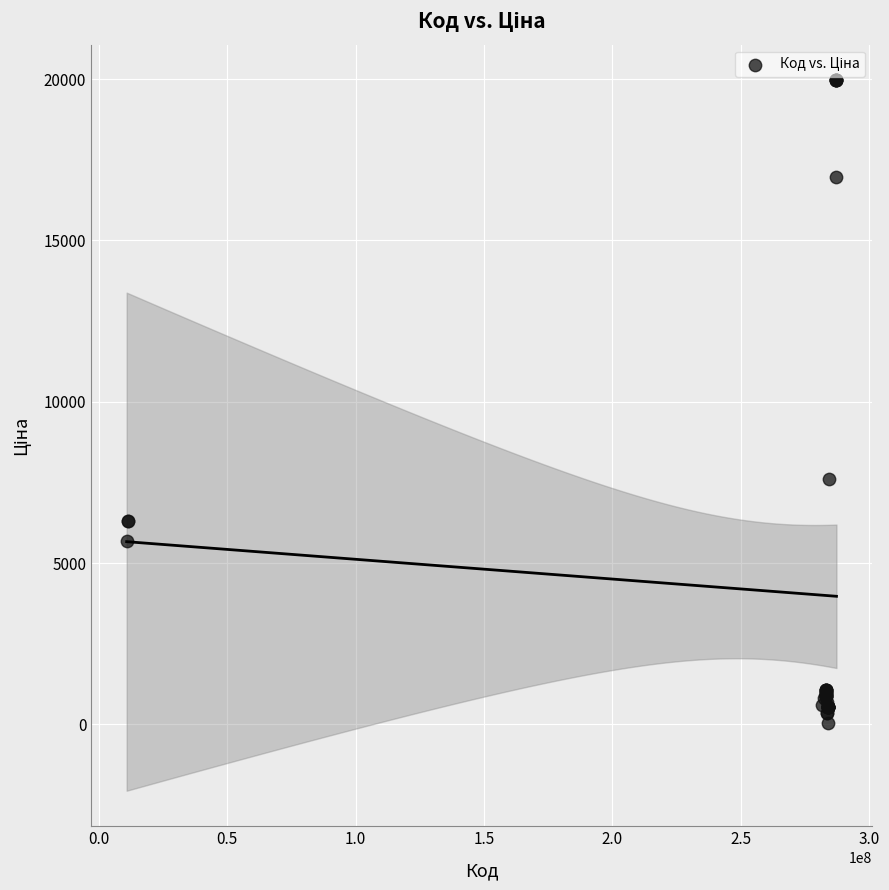

What Y value in the scatter plot is closest to 9998?

7596.5